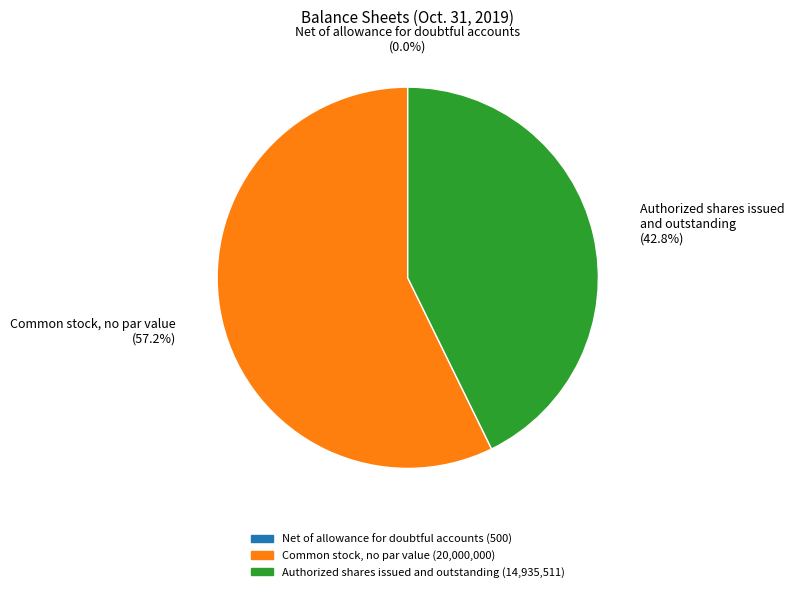

What is the ratio of the value at Authorized shares issued and outstanding to the value at Common stock, no par value?

0.7